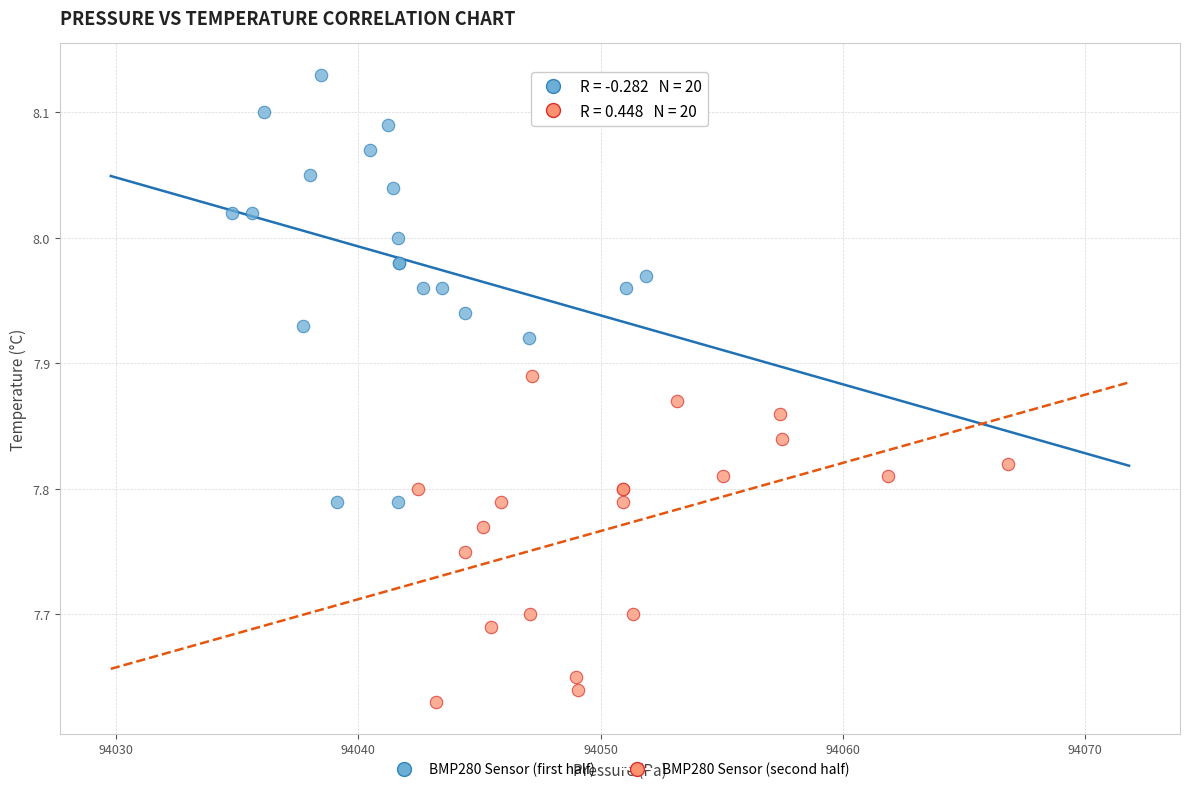

Which series reaches the maximum Y coordinate?

BMP280 Sensor (first half)